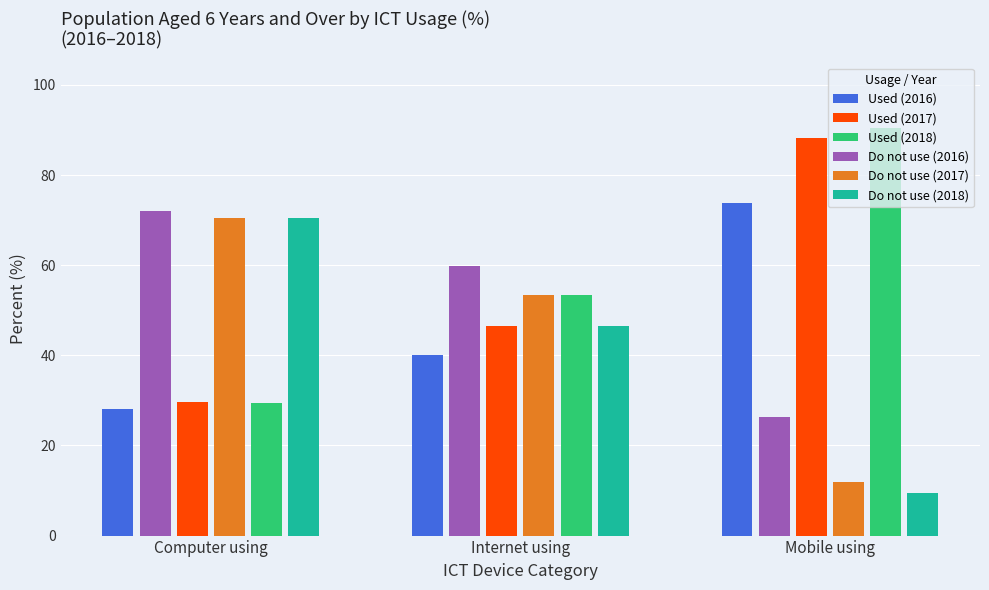

List the labels in order of Used (2018) value, largest first.

Mobile using, Internet using, Computer using